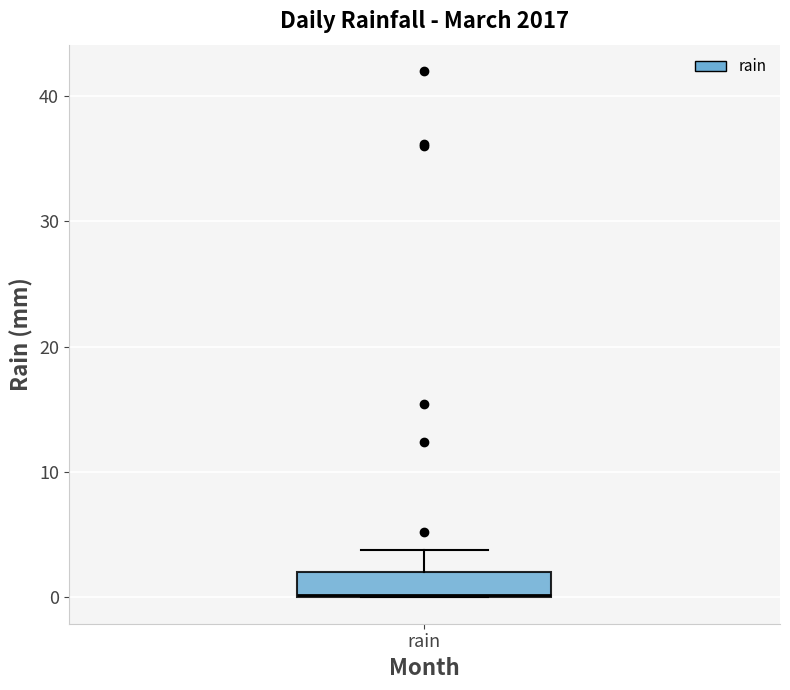

Transcribe this box plot: give where the median line is, the range the box spans, and where the two whiskers end, as read against the y-axis. The values are not printed on the chart, so give them approximately, as read against the axis.

median 0, box 0 to 2, whiskers 0 to 4